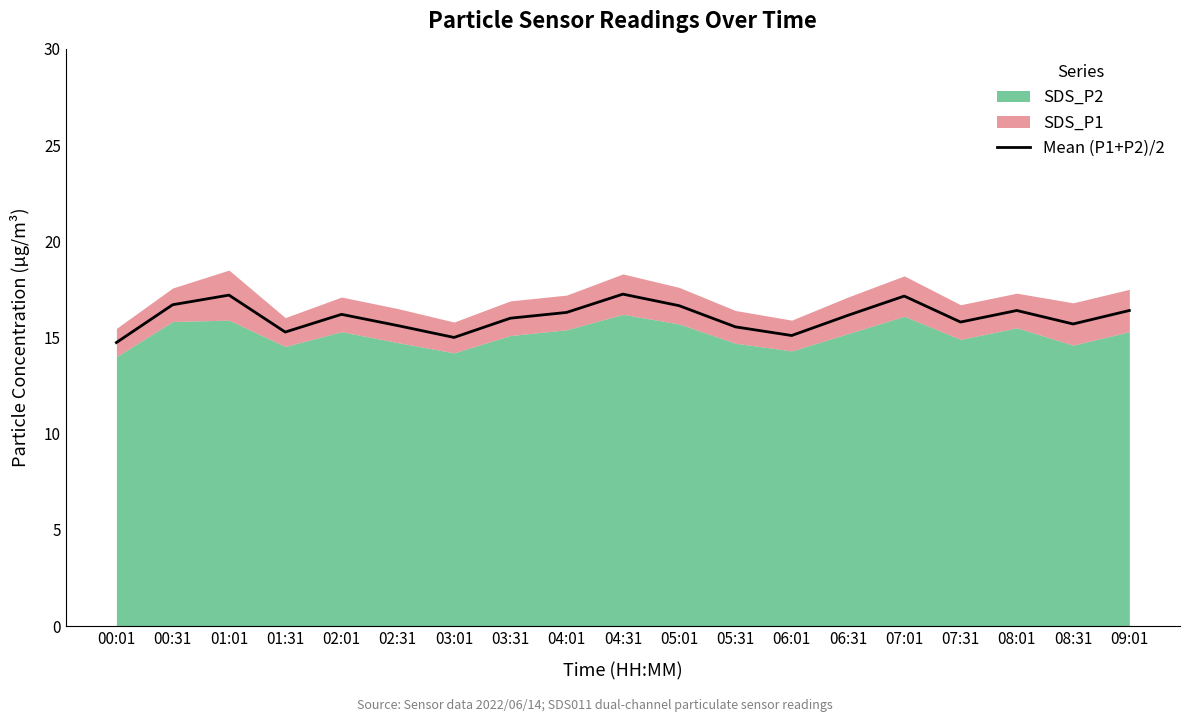

Where does the data first go above 16?

00:31